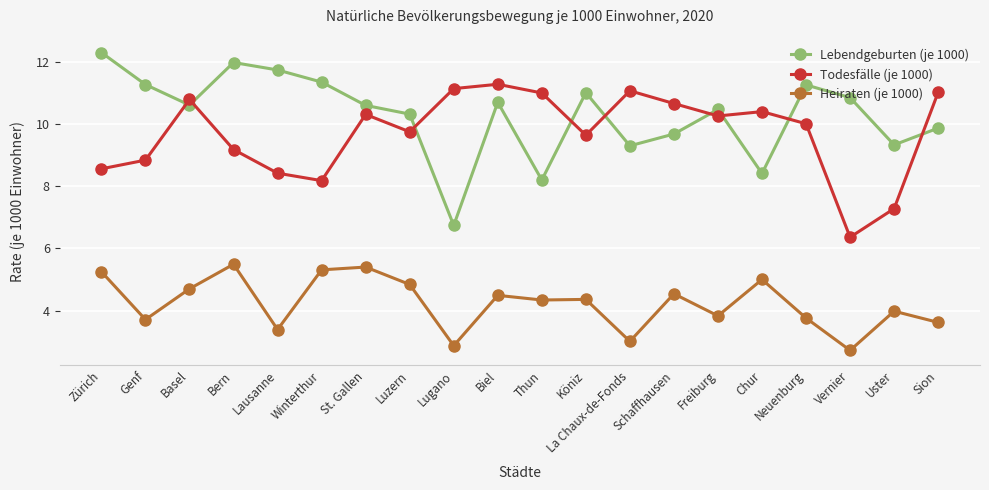

What is the sum of the Heiraten (je 1000) values at Lausanne and La Chaux-de-Fonds?

6.4